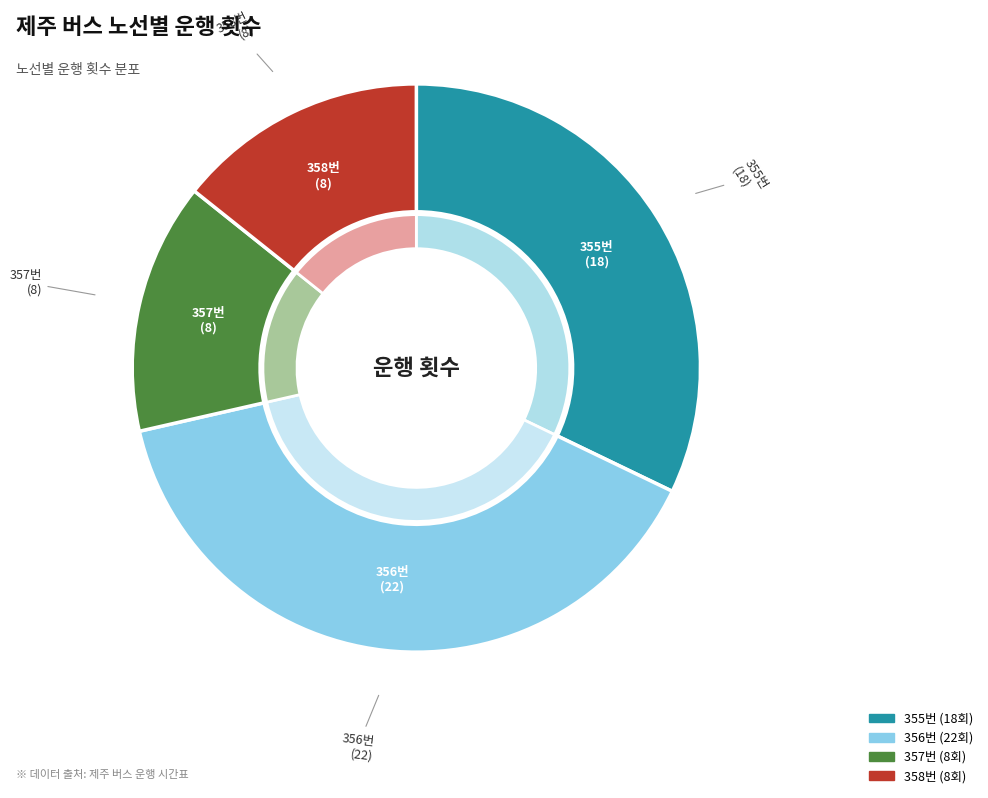

Does 356번 represent more than half of the total?

No